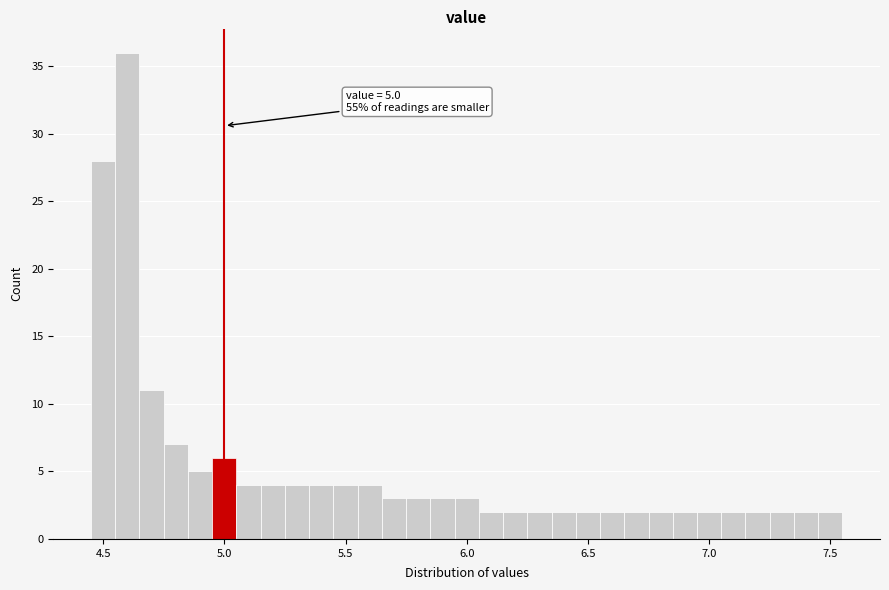

Around what value on the x-axis is the tallest bar? Give the approximate position of its centre, as read against the axis.

4.60